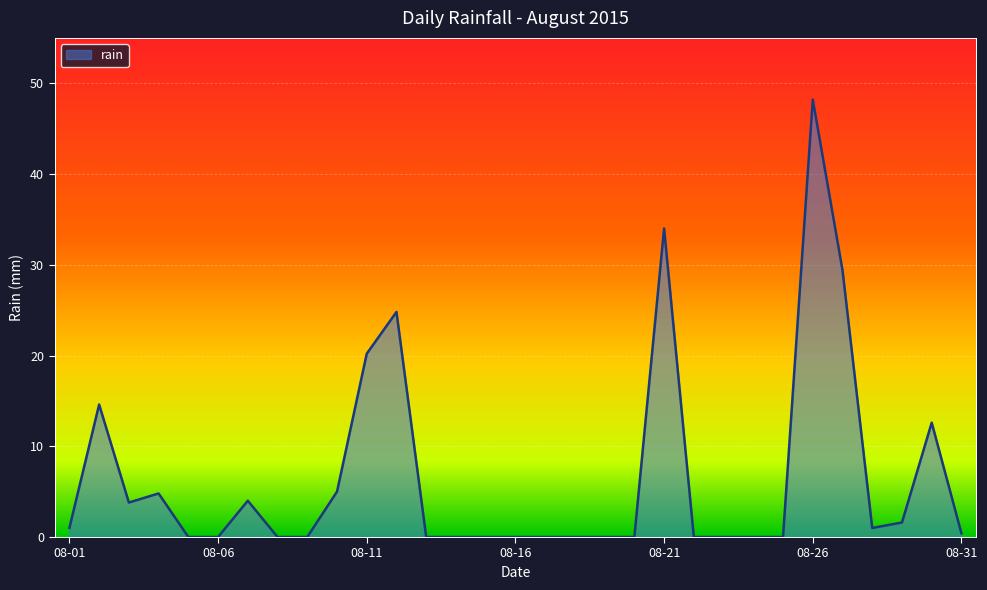

What is the maximum value shown in the chart?

48.2